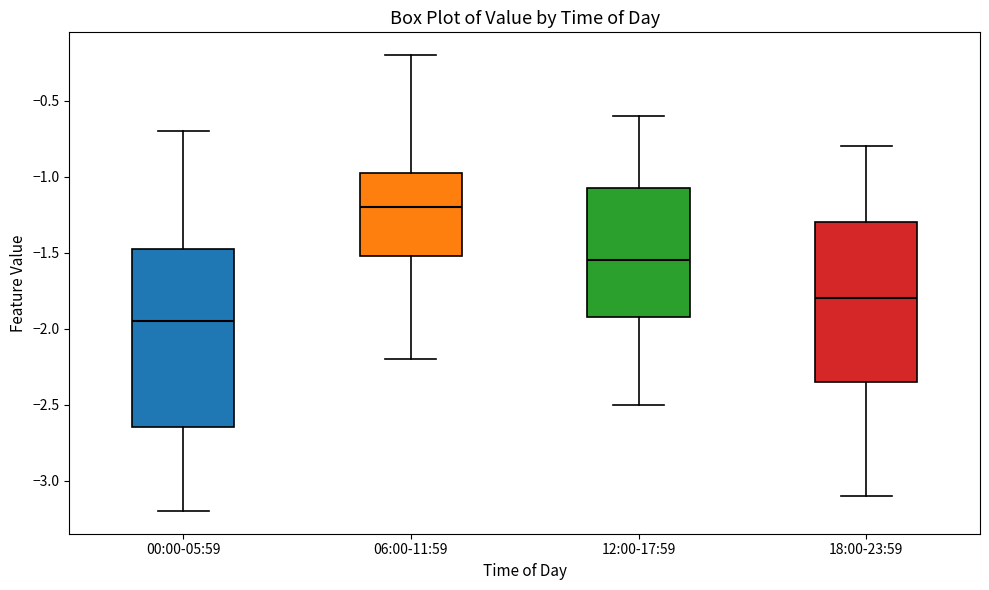

Which box's median line is the lowest?

00:00-05:59